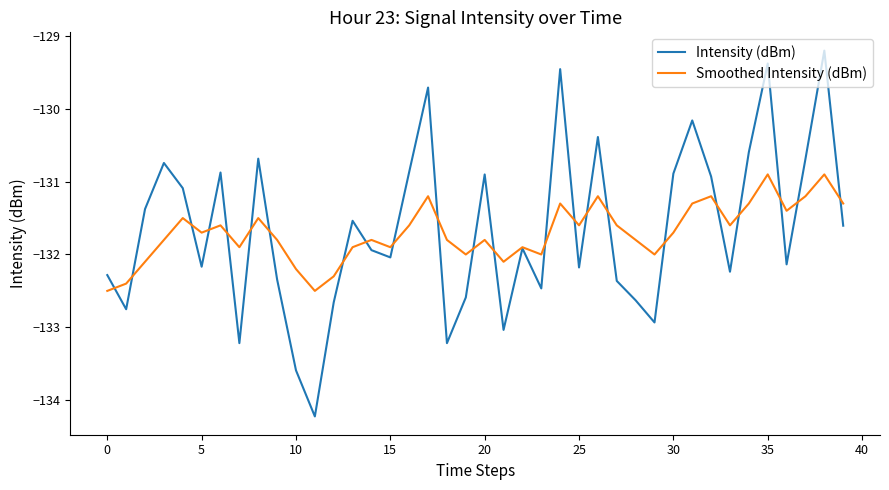

Which series has the largest range (max minus min)?

Intensity (dBm)